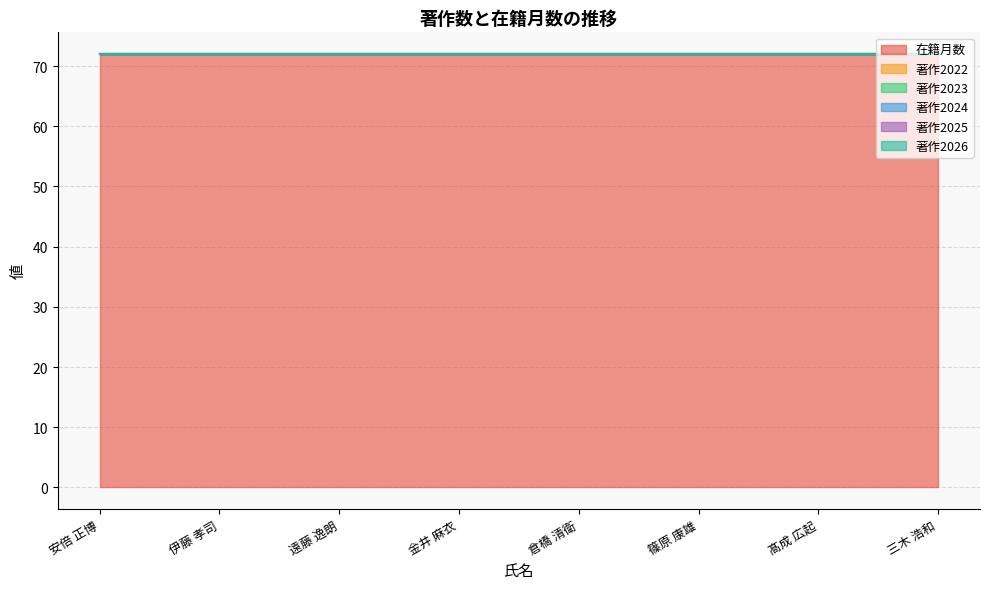

Where is 著作2025 nearest to the value 0?

安倍 正博